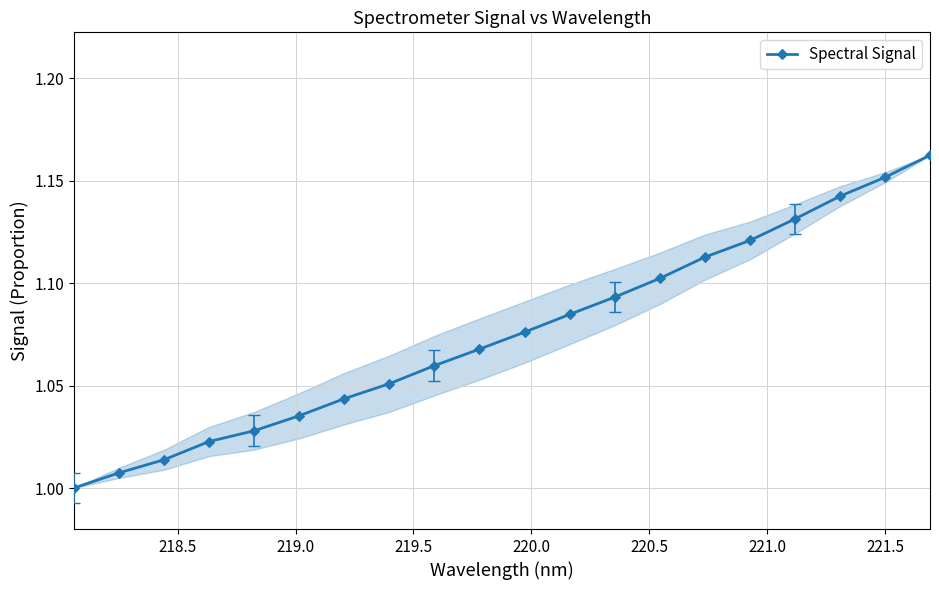

What is the sum of all values?

21.5